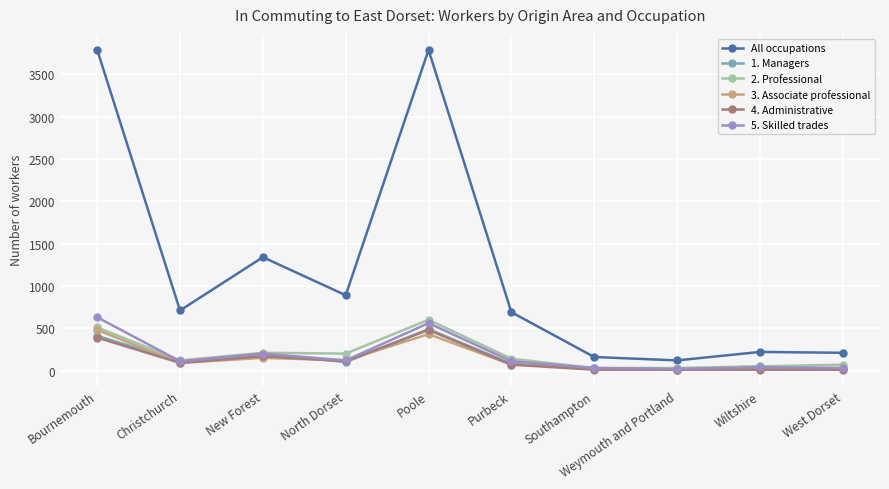

True or false: 5. Skilled trades and 2. Professional intersect in this chart.

True